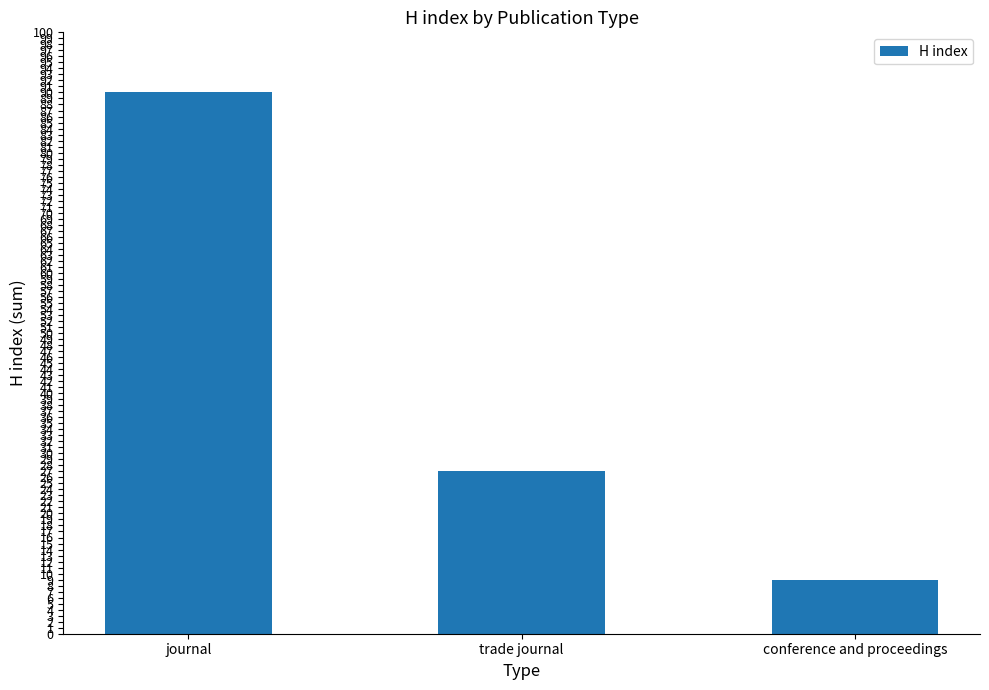

Reading left to right, list all the values displayed in this chart.

90	27	9